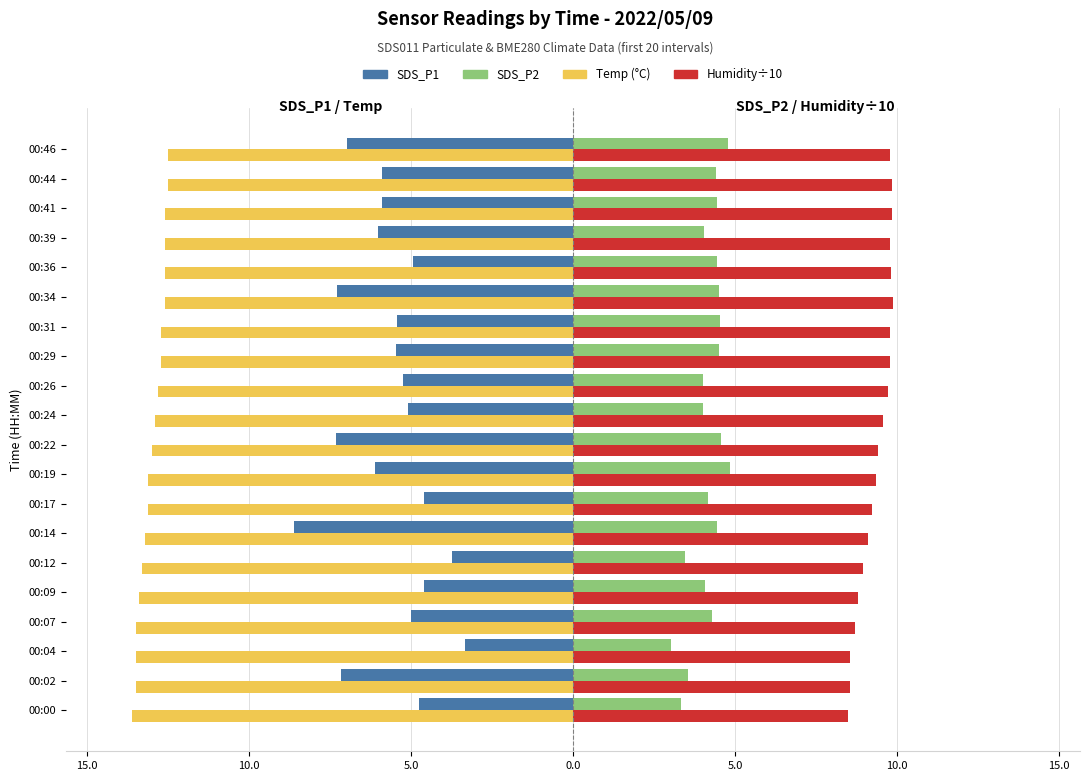

Reading left to right, list all the values displayed in this chart.

SDS_P1: -4.8	-7.2	-3.3	-5.0	-4.6	-3.8	-8.6	-4.6	-6.1	-7.3	-5.1	-5.2	-5.5	-5.4	-7.3	-5.0	-6.0	-5.9	-5.9	-7.0
Temp: -13.6	-13.5	-13.5	-13.5	-13.4	-13.3	-13.2	-13.1	-13.1	-13.0	-12.9	-12.8	-12.7	-12.7	-12.6	-12.6	-12.6	-12.6	-12.5	-12.5
SDS_P2: 3.3	3.5	3.0	4.3	4.1	3.5	4.4	4.2	4.8	4.6	4.0	4.0	4.5	4.5	4.5	4.4	4.0	4.4	4.4	4.8
Humidity (÷10): 8.5	8.5	8.6	8.7	8.8	8.9	9.1	9.2	9.4	9.4	9.6	9.7	9.8	9.8	9.9	9.8	9.8	9.8	9.8	9.8